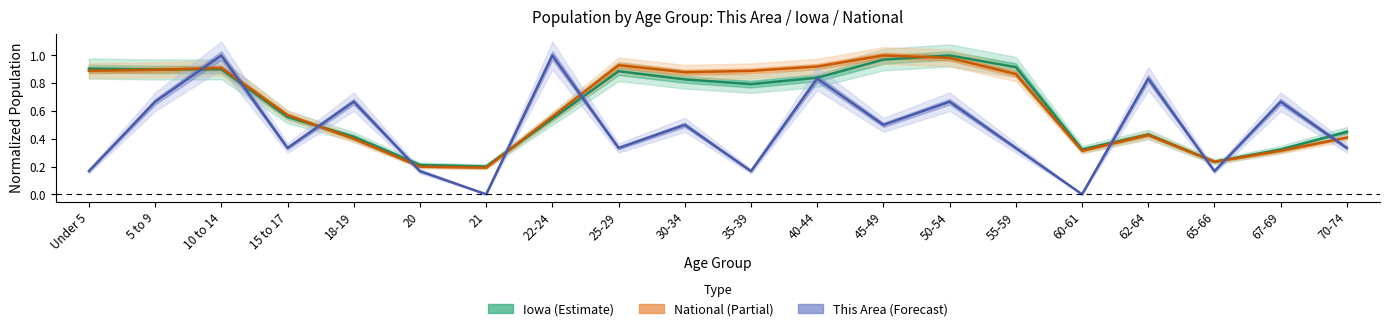

Which series ends up on top after the final intersection of This Area and Iowa?

Iowa